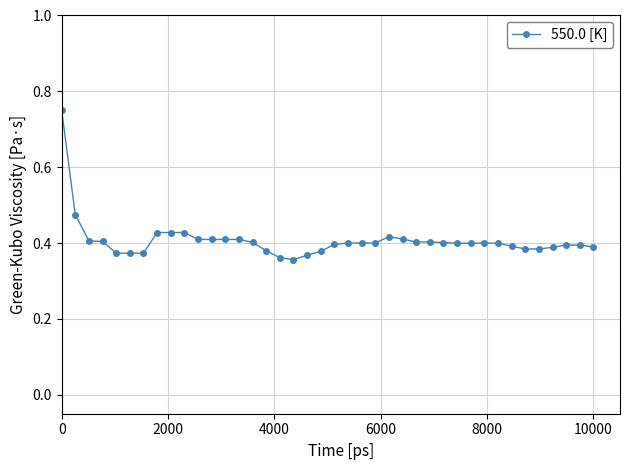

Count the values in the range 0 to 1.

40